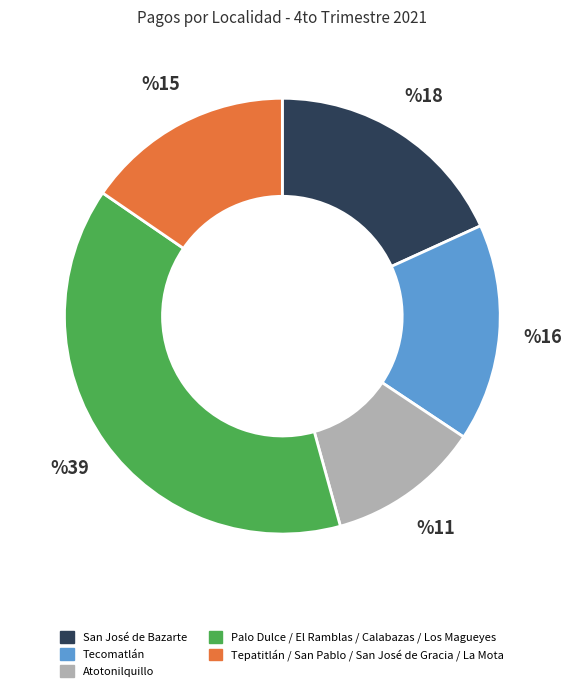

Is there a majority slice in this chart?

No